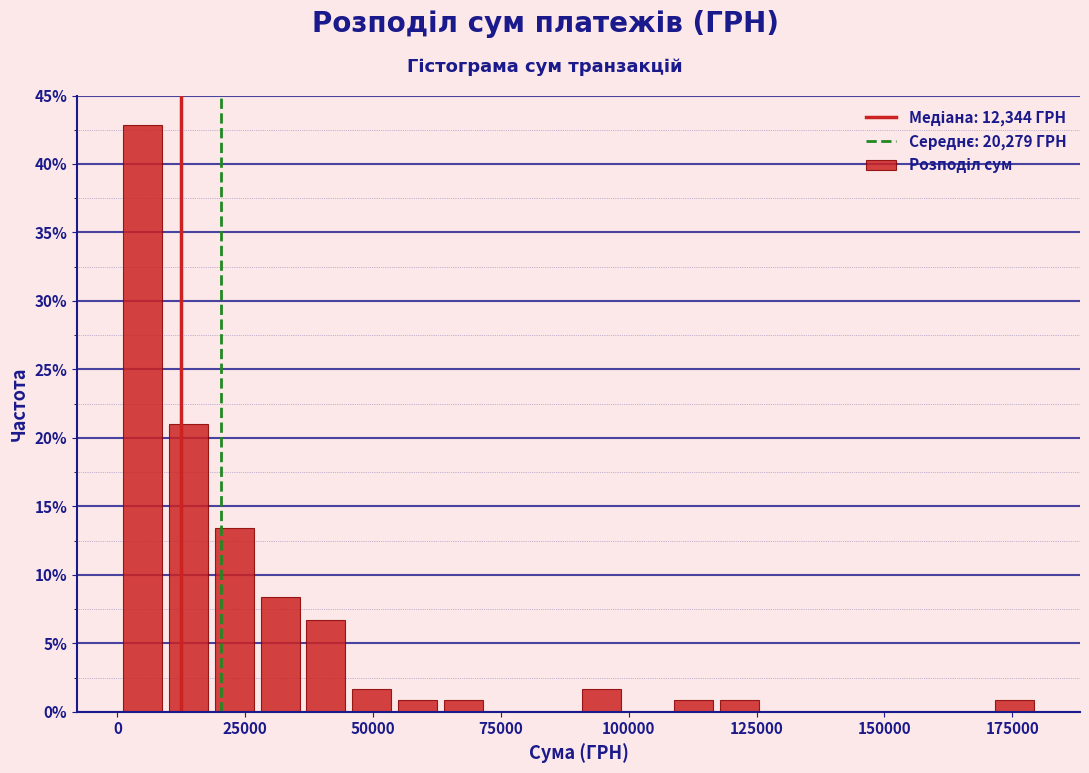

Read against the x-axis, roughly where is the centre of the tallest bar?

5000